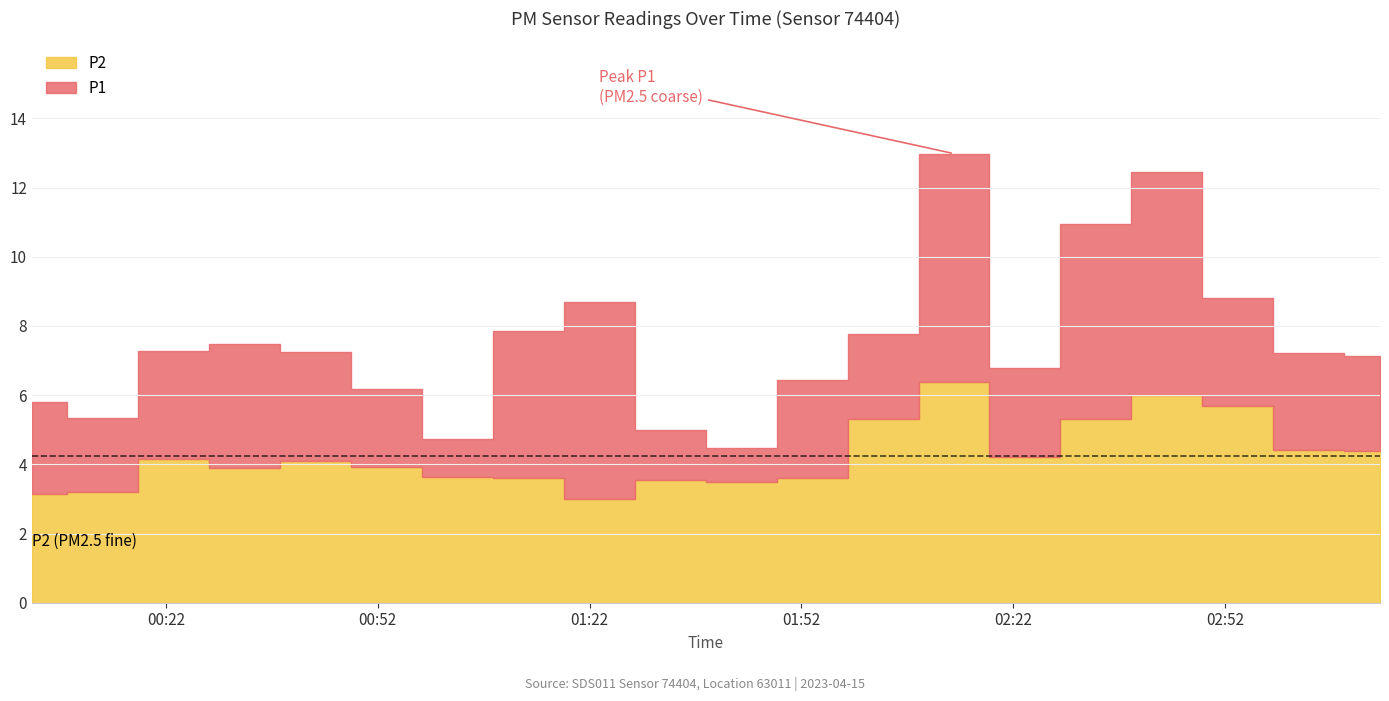

What is the spread (max minus min) of values at 02:43?

6.4